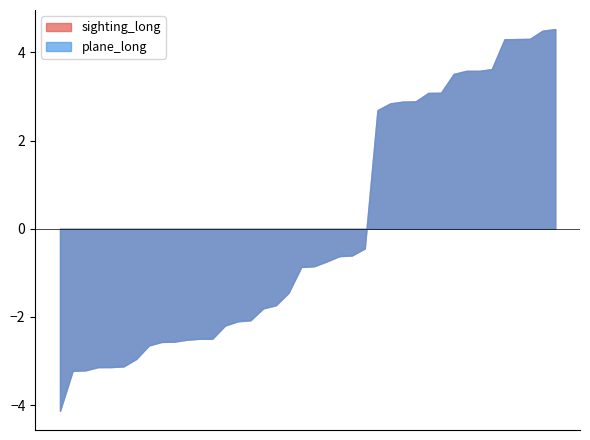

Between 11 and 29, which series saw the biggest shift?

sighting_long